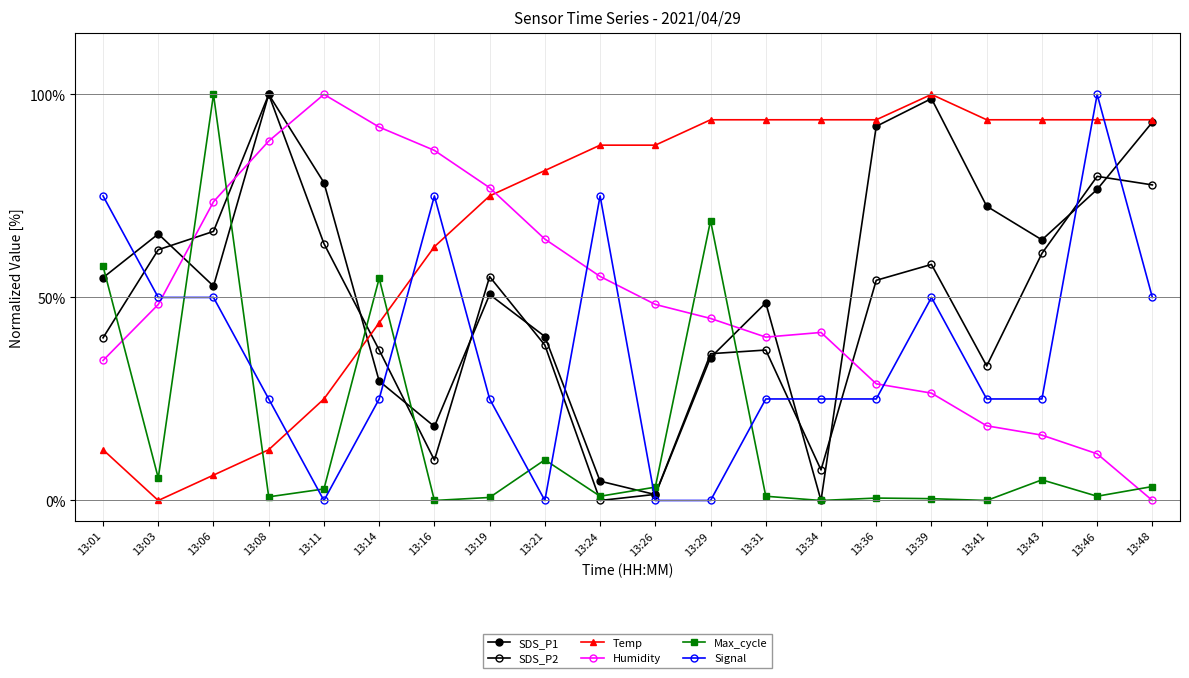

Read the Humidity value at 13:46.

11.5